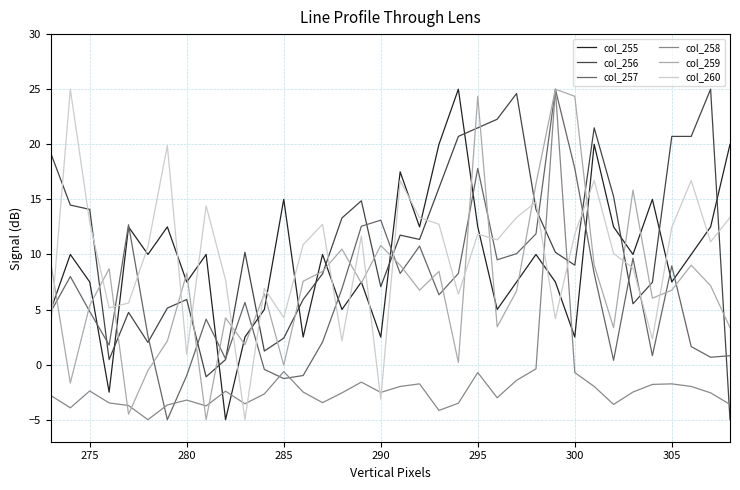

How many intersections are there between col_257 and col_260?

13